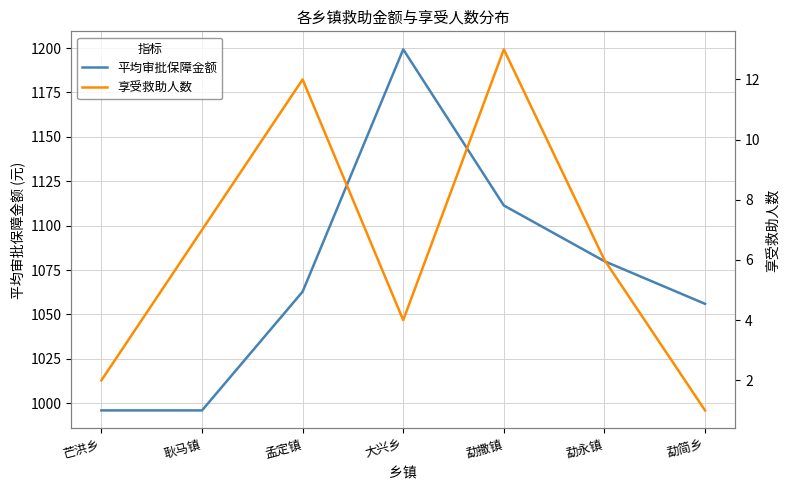

What is the minimum value for 享受救助人数?

1.0